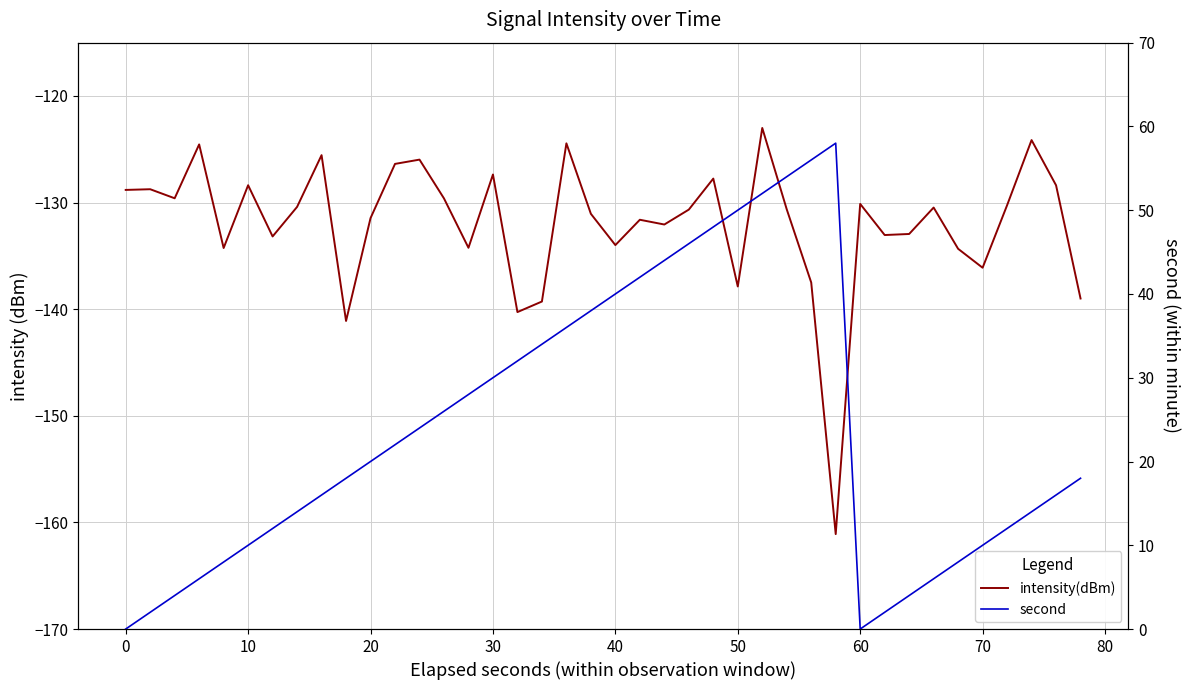

Does the chart have visible grid lines?

Yes